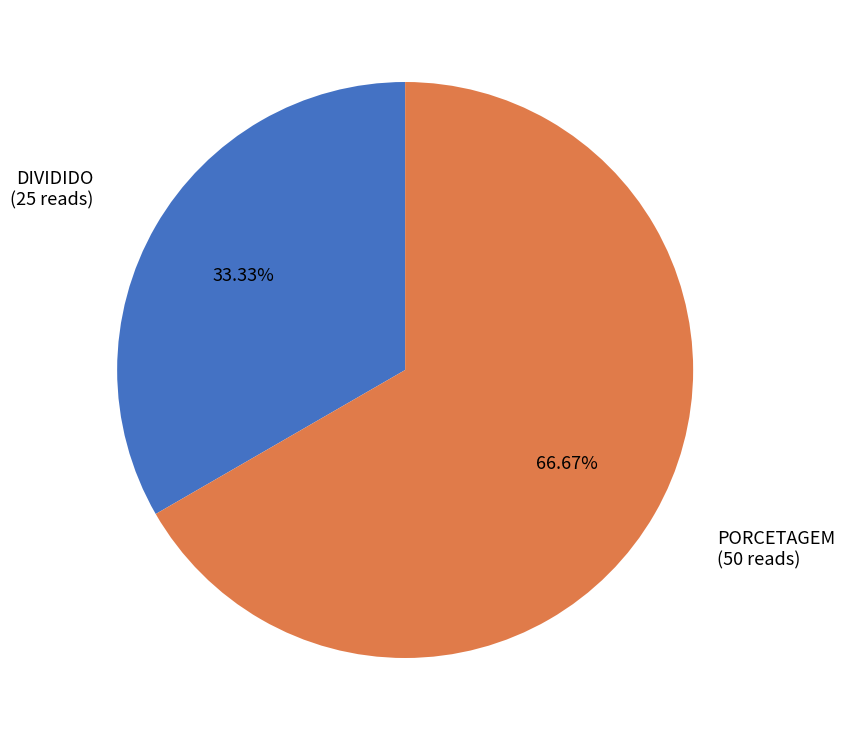

Is there any slice that represents more than half of the pie?

Yes